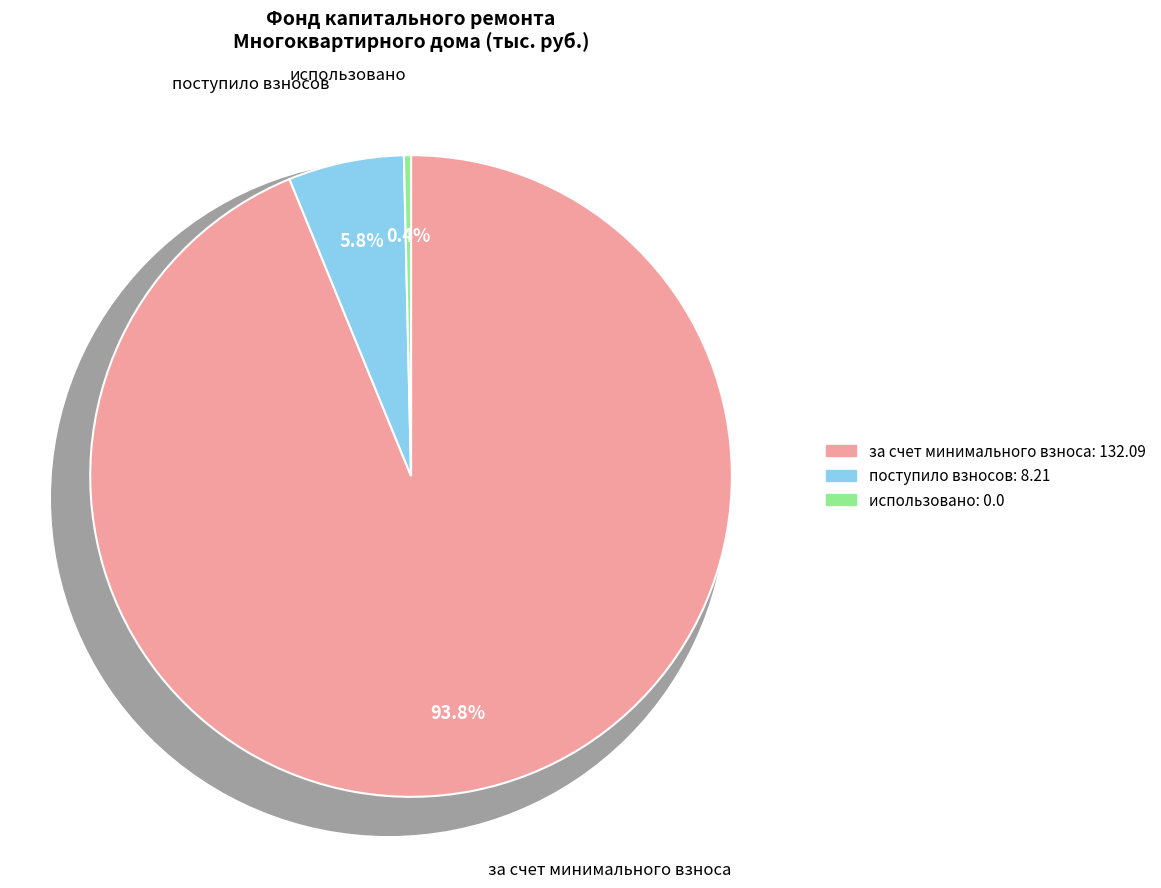

To the nearest percent, what is the difference between the largest and smallest slice percentages?

94%